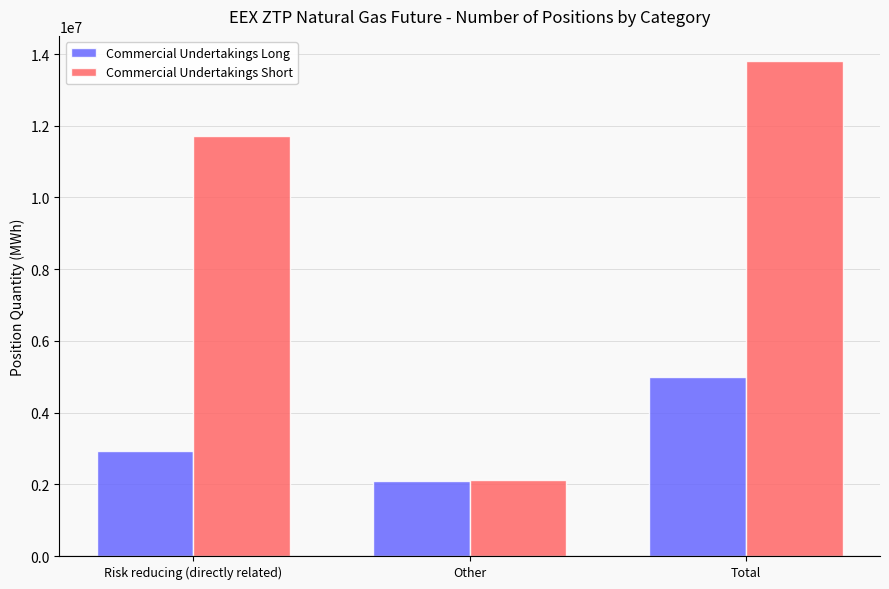

What is the difference between the Commercial Undertakings Short values at Total and Other?

11700950